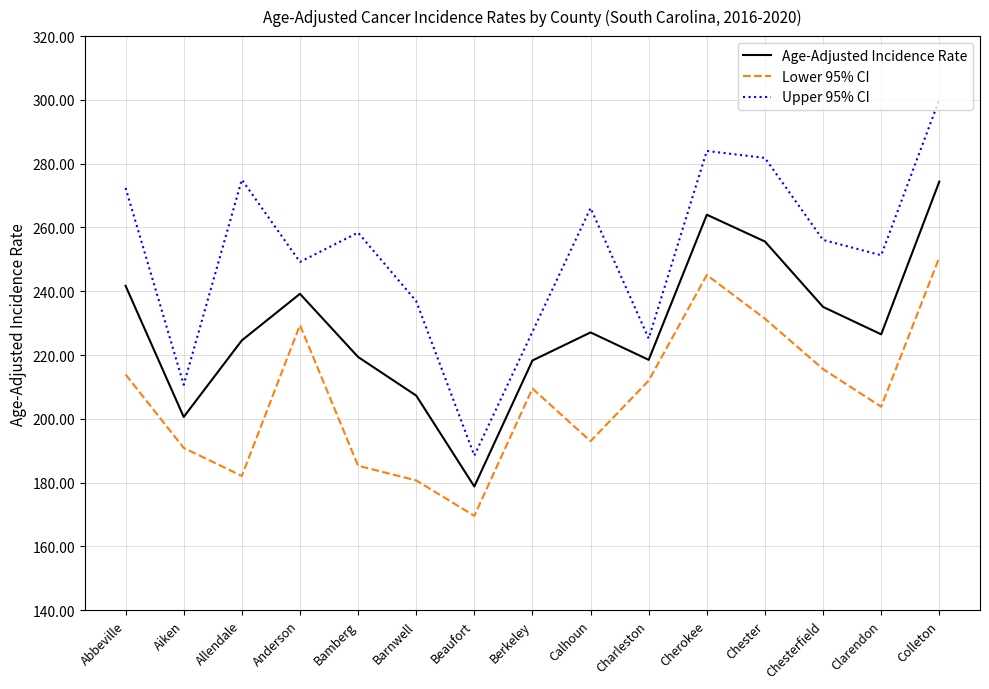

What is the difference between the highest and lowest values at Colleton?

49.5